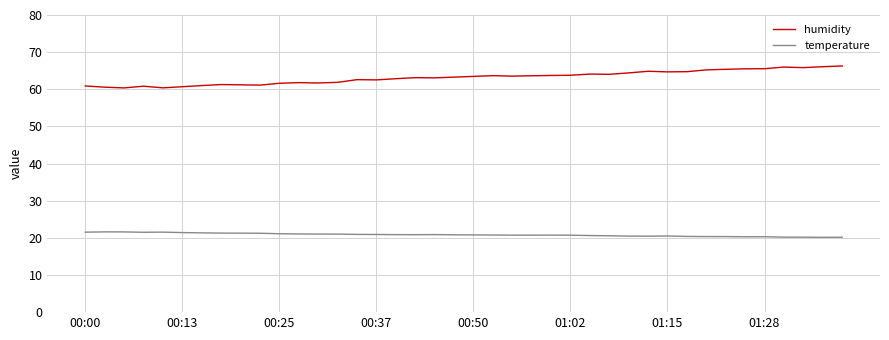

In humidity, how many points are higher than both neighbors (excluding endpoints)?

9